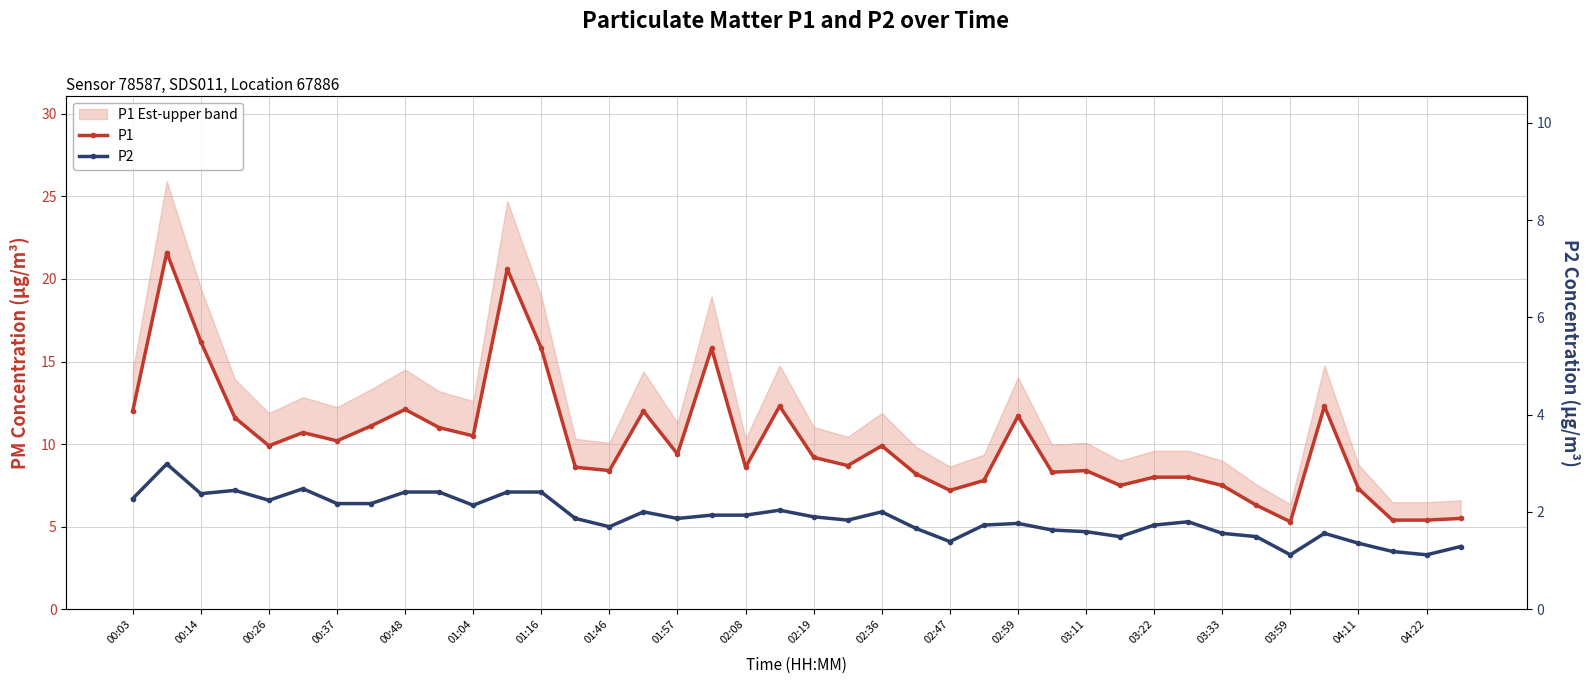

What is the value of the P1 point at the 31st from the left?

8.0